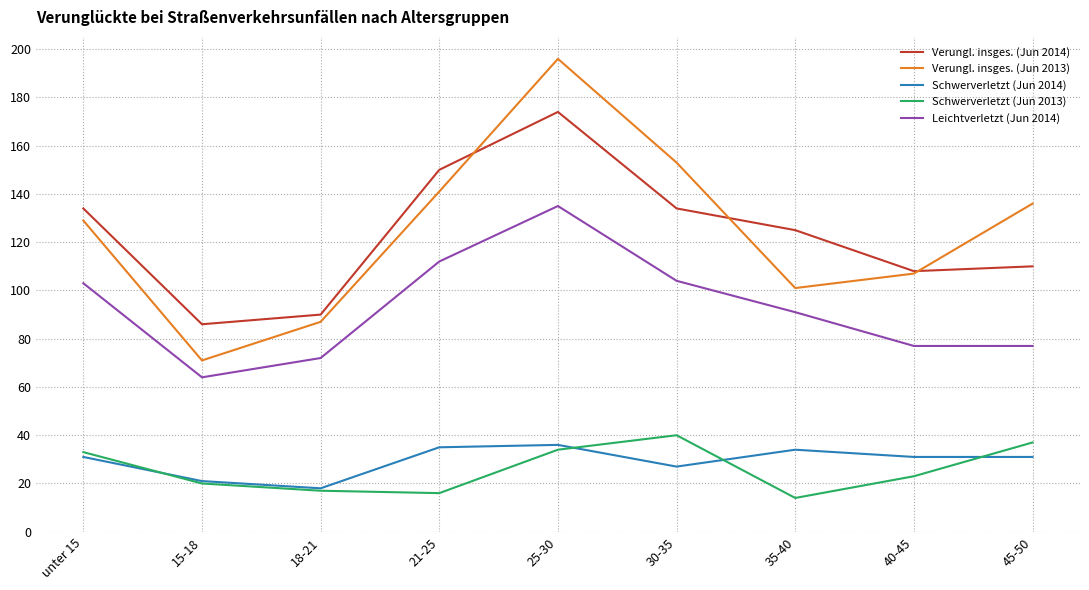

True or false: Schwerverletzt (Jun 2013) has a value of 16 at 45-50.

False